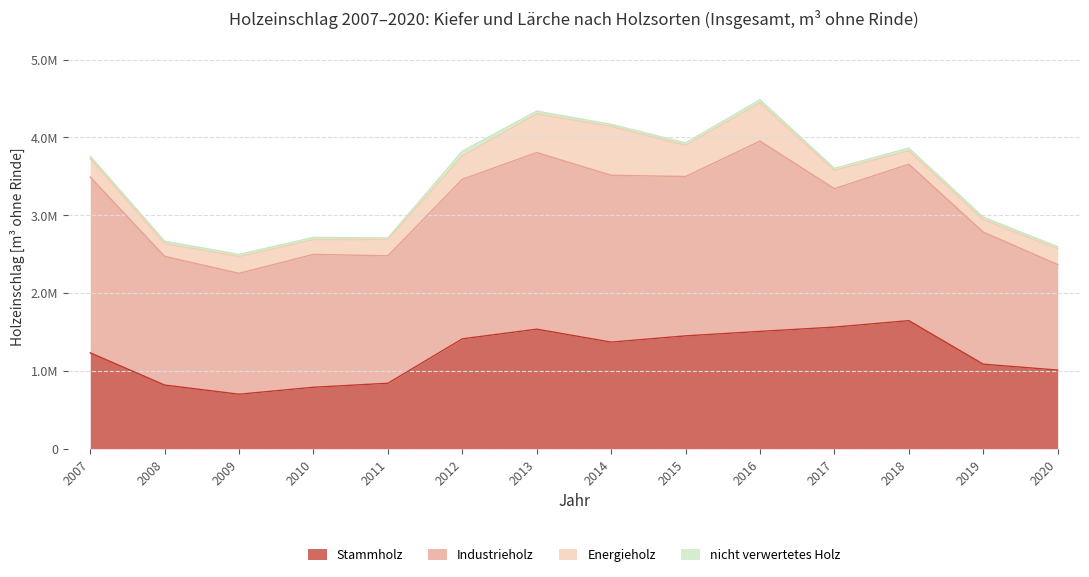

The nicht verwertetes Holz series shows 15002.9 at 2020. True or false?

False